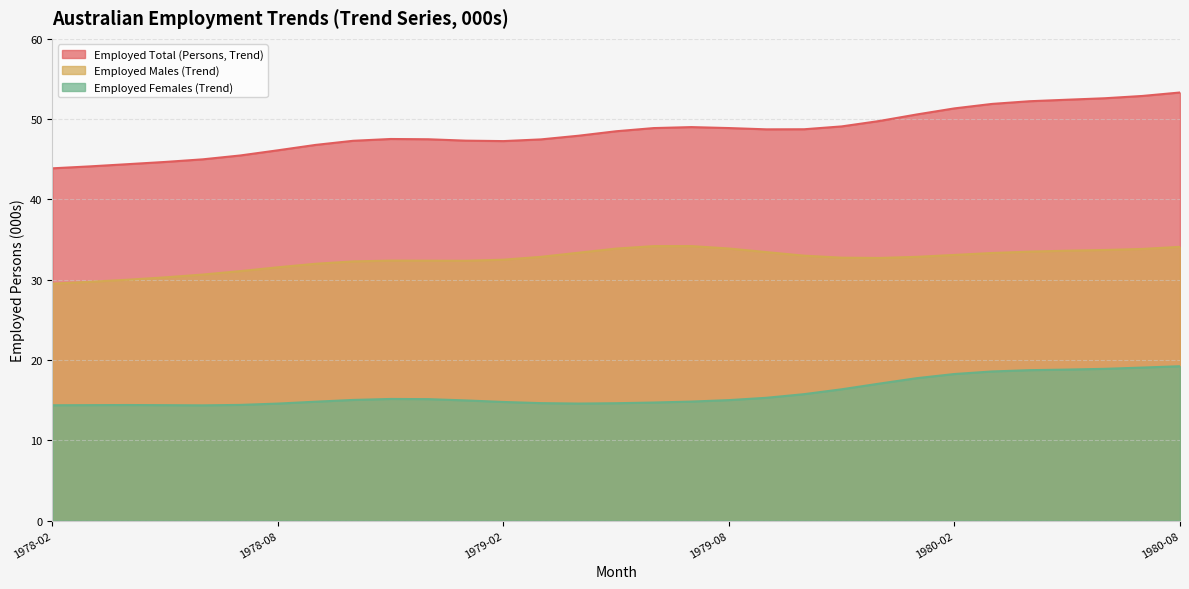

Which series has the largest total across all categories?

Employed Total (Persons, Trend)